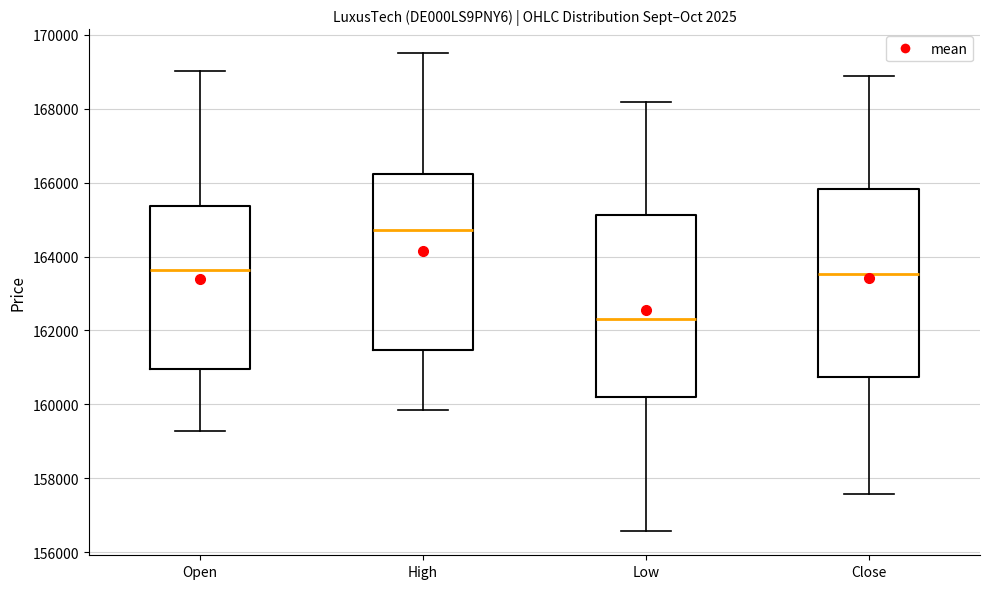

Reading left to right, transcribe this box plot: for each box, give where its median line is, the range the box spans, and where its two whiskers end, as read against the y-axis. The values are not printed on the chart, so give them approximately, as read against the axis.

Open: median 163600, box 161000 to 165400, whiskers 159200 to 169000
High: median 164800, box 161400 to 166200, whiskers 159800 to 169400
Low: median 162400, box 160200 to 165200, whiskers 156600 to 168200
Close: median 163600, box 160800 to 165800, whiskers 157600 to 168800